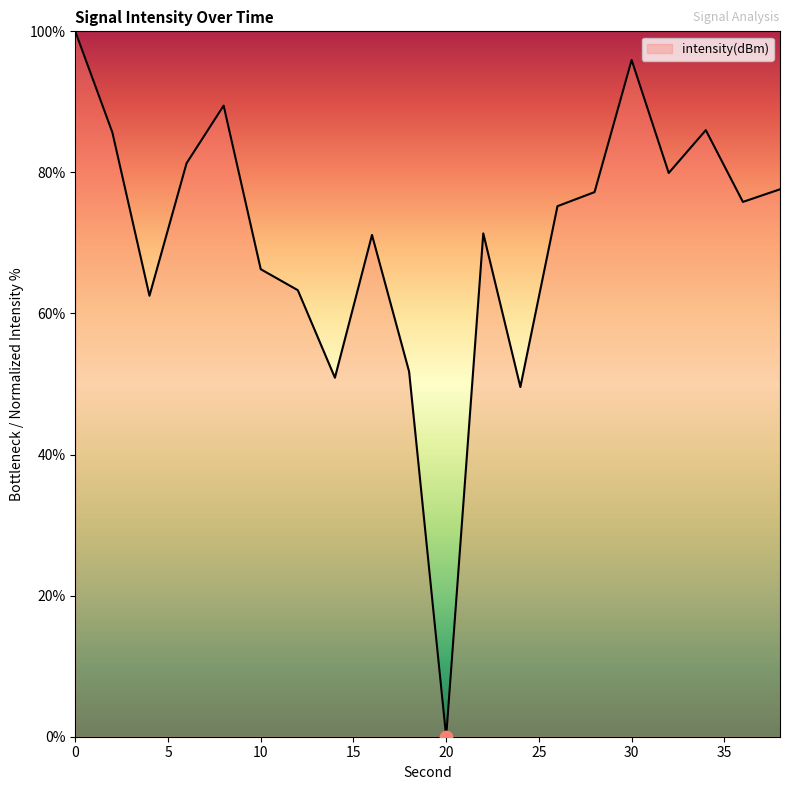

What is the greatest value displayed?

100.0